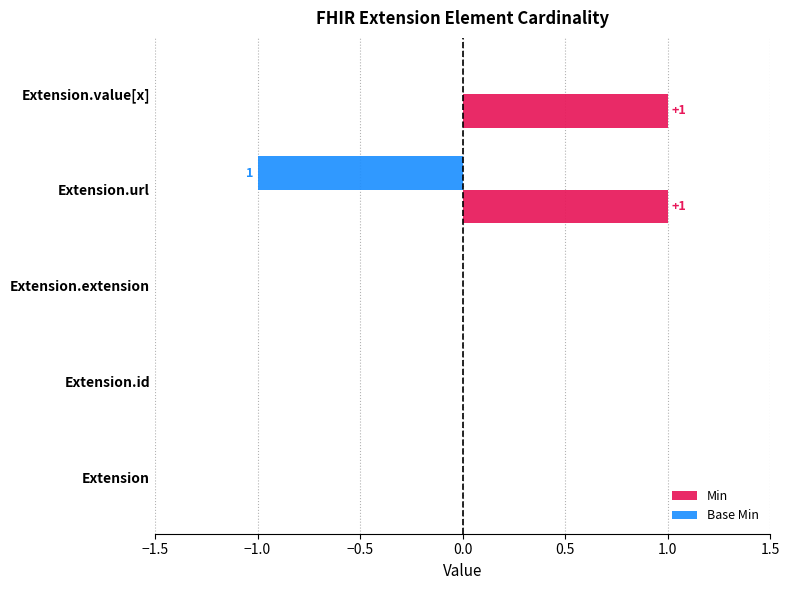

Count the number of data series in this chart.

2